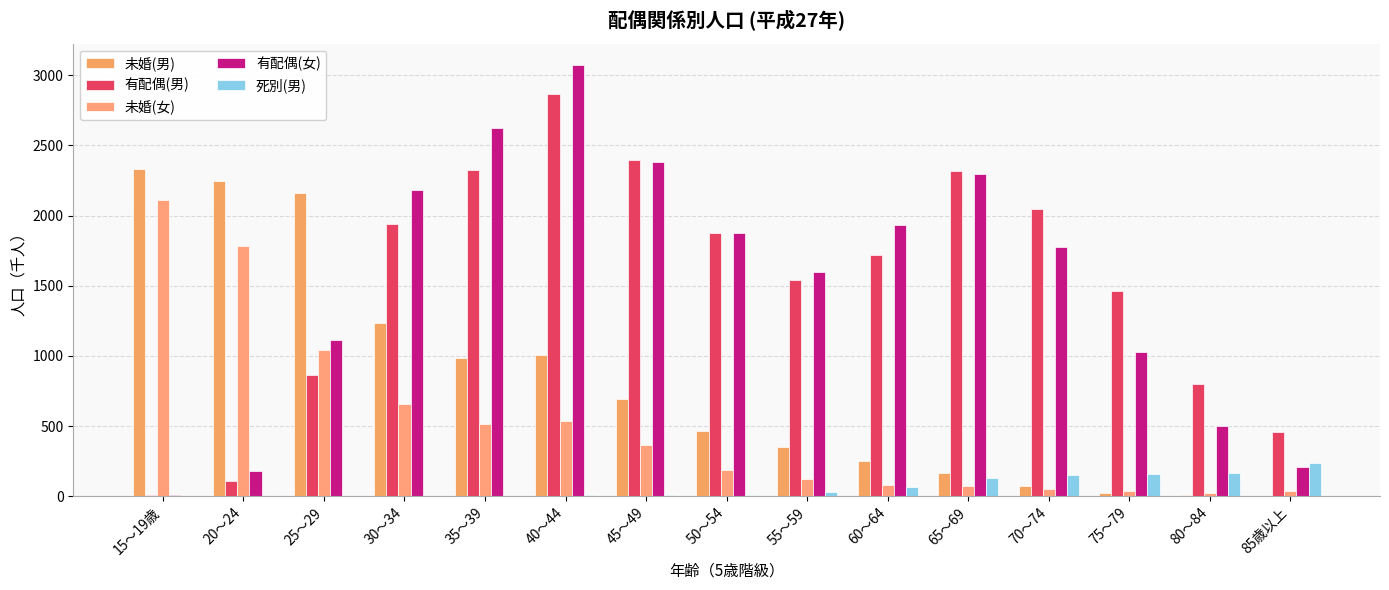

Are the bars horizontal?

No